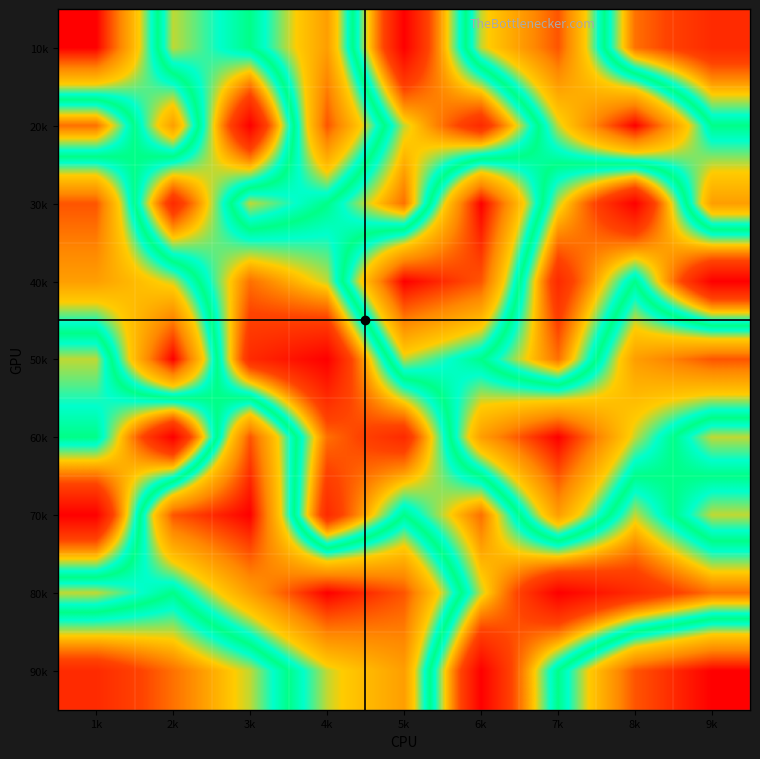

Reading right to left, list all the values displayed in this chart.

10k: 9k=2	8k=3	7k=8	6k=6	5k=1	4k=7	3k=5	2k=4	1k=9
20k: 9k=5	8k=9	7k=6	6k=2	5k=4	4k=8	3k=1	2k=7	1k=3
30k: 9k=7	8k=1	7k=4	6k=9	5k=3	4k=5	3k=6	2k=2	1k=8
40k: 9k=1	8k=5	7k=2	6k=8	5k=9	4k=4	3k=3	2k=6	1k=7
50k: 9k=8	8k=7	7k=3	6k=5	5k=6	4k=1	3k=2	2k=9	1k=4
60k: 9k=4	8k=6	7k=9	6k=7	5k=2	4k=3	3k=8	2k=1	1k=5
70k: 9k=6	8k=4	7k=7	6k=3	5k=5	4k=2	3k=9	2k=8	1k=1
80k: 9k=3	8k=2	7k=1	6k=4	5k=8	4k=9	3k=7	2k=5	1k=6
90k: 9k=9	8k=8	7k=5	6k=1	5k=7	4k=6	3k=4	2k=3	1k=2